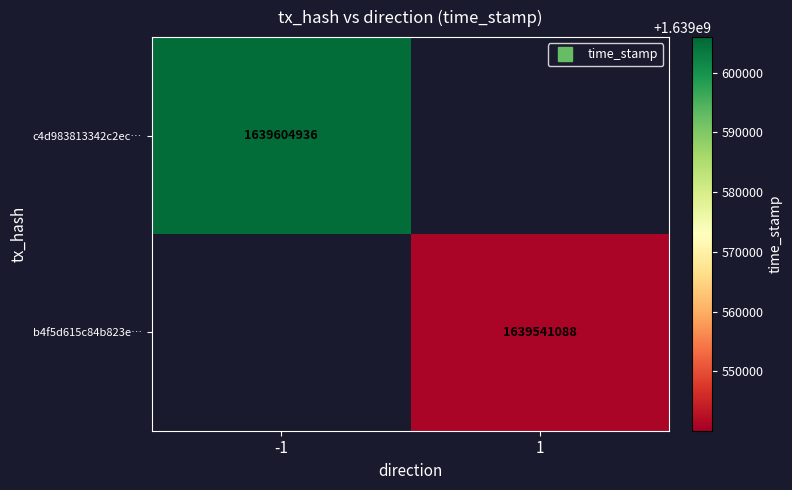

Count the number of data series in this chart.

2